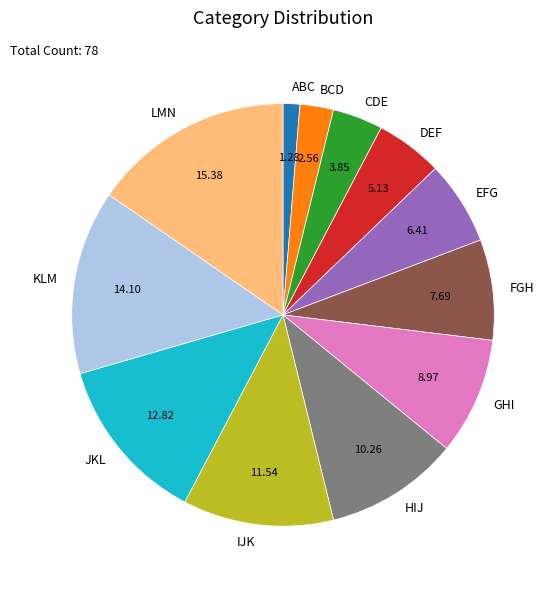

Which category has the biggest portion of the pie?

LMN